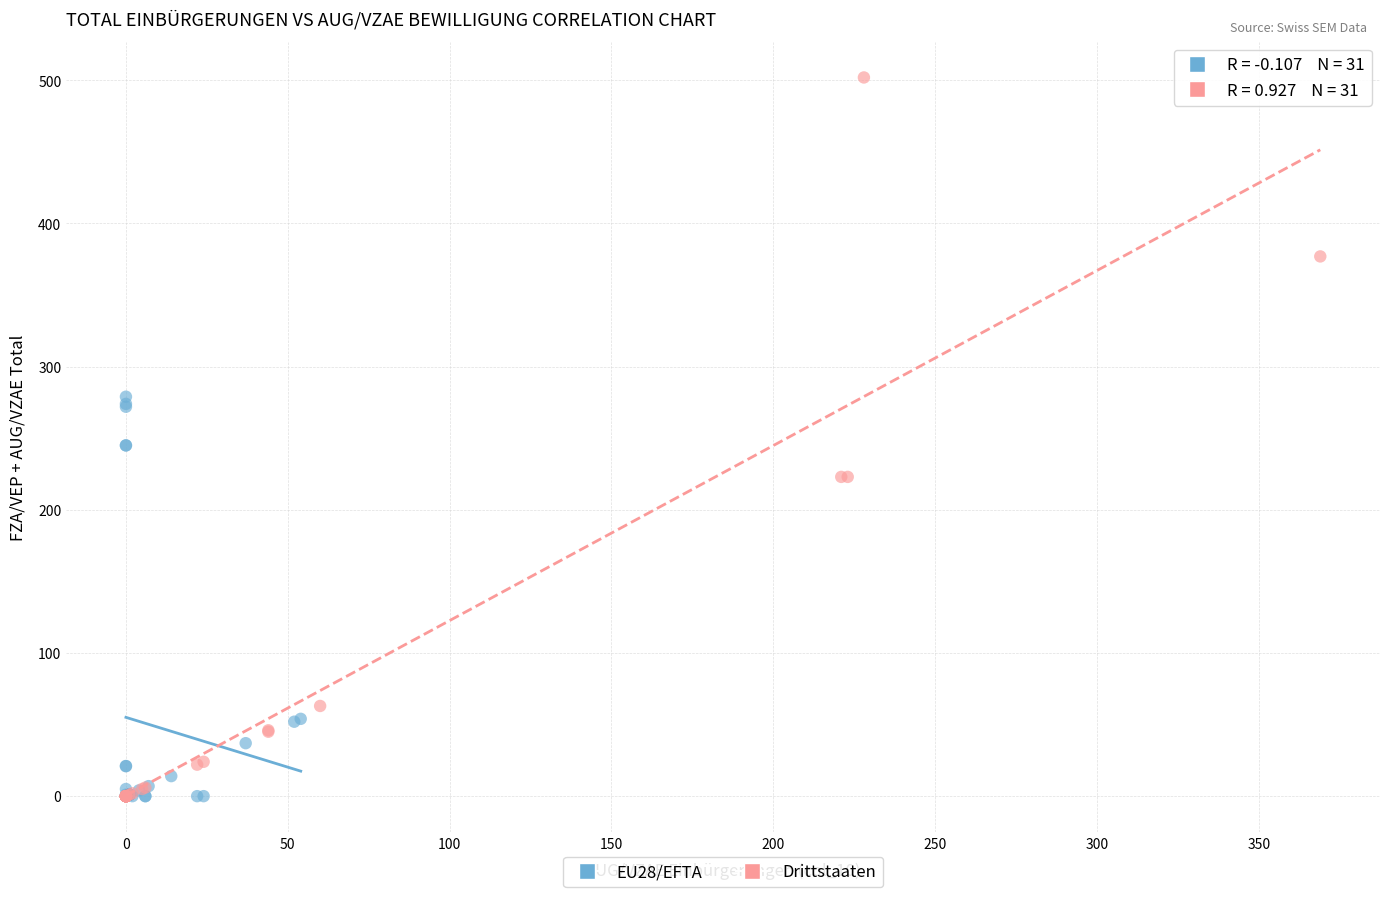

Which series has the widest spread of Y values?

Drittstaaten